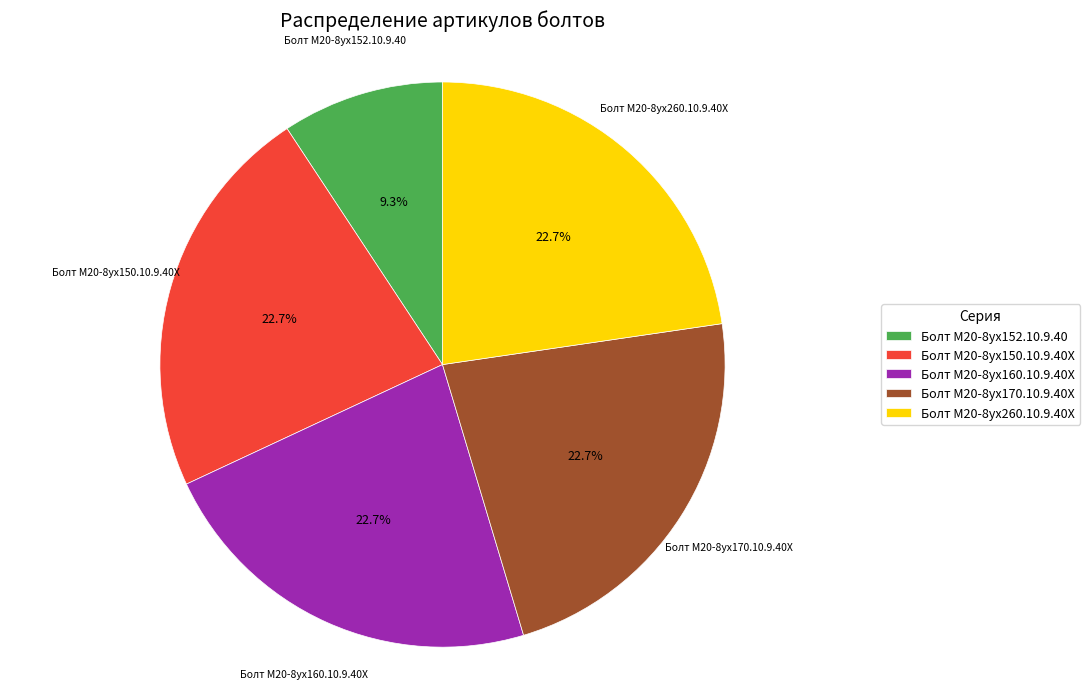

To the nearest percent, what is the combined percentage of Болт М20-8ух260.10.9.40Х and Болт М20-8ух170.10.9.40Х?

45%